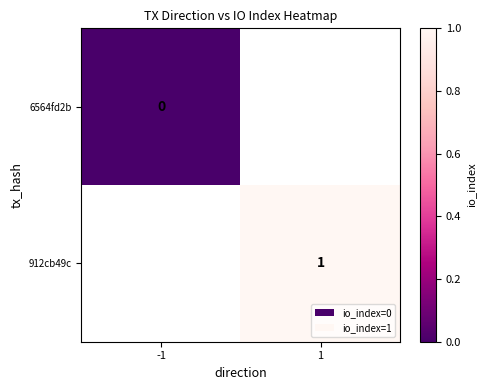

Between -1 and 1, which is larger?

1